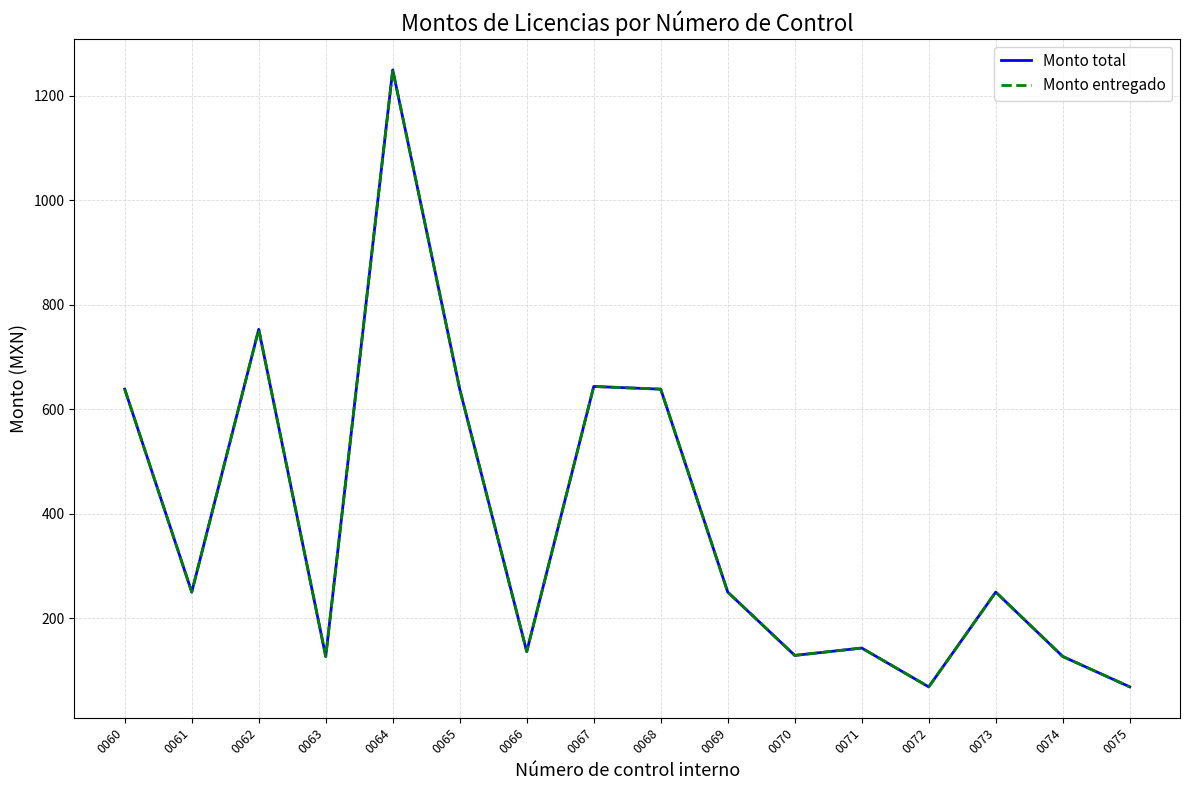

True or false: Monto total and Monto entregado cross at least once.

False